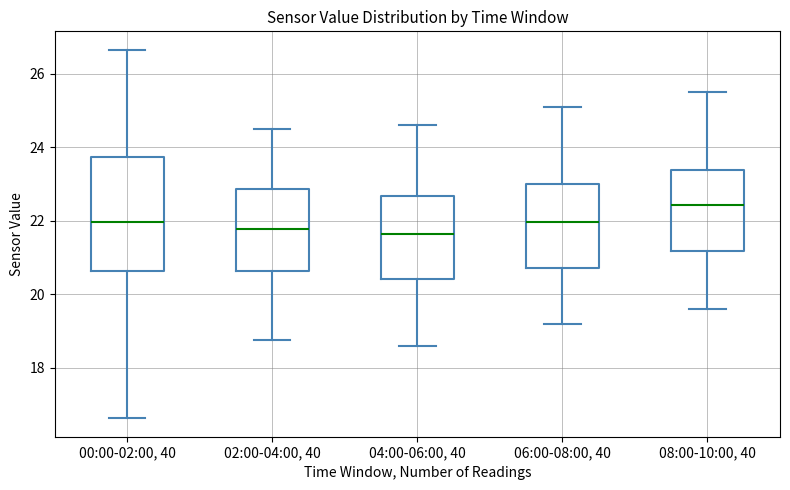

Comparing the boxes themselves (not the whiskers), which one is the tallest?

00:00-02:00, 40